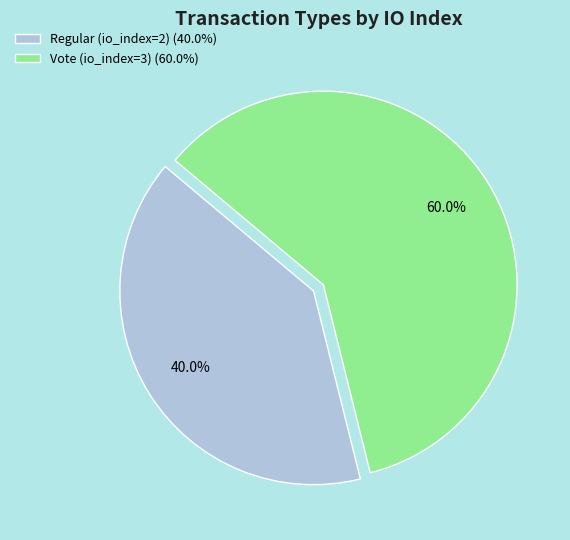

Which category has the biggest portion of the pie?

Vote (io_index=3)